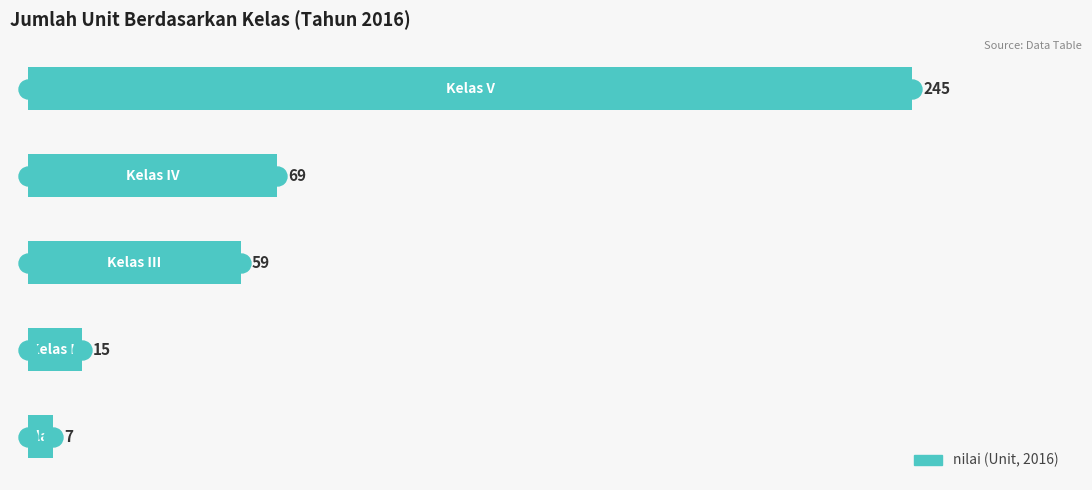

What is the difference between the maximum and minimum values?

238